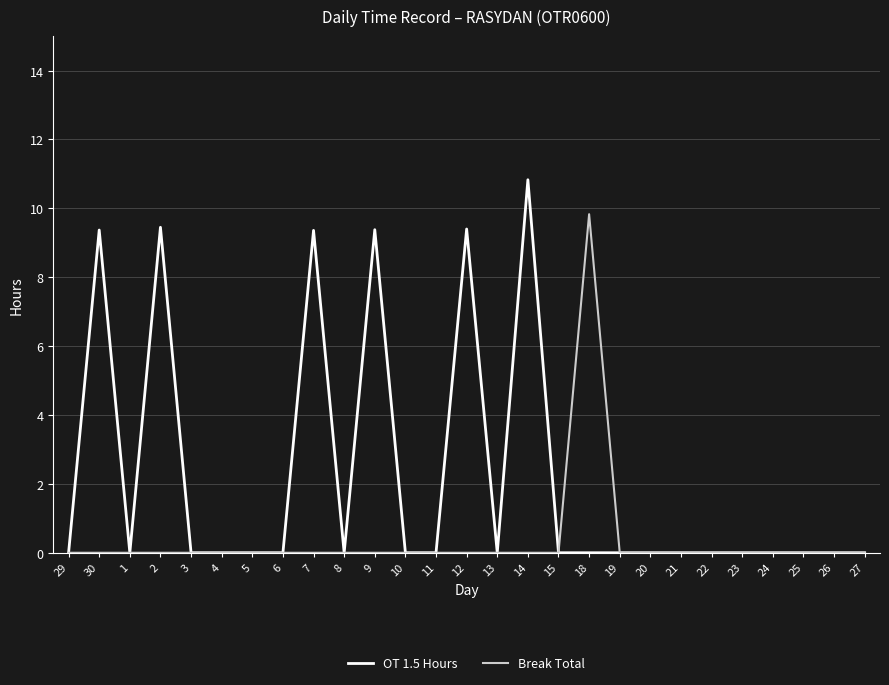

List the series in order of their peak value, lowest first.

Break Total, OT 1.5 Hours